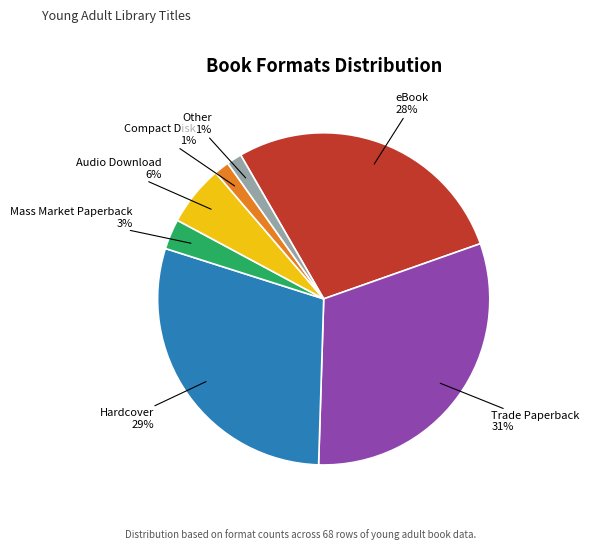

How many slices are in this pie chart?

7